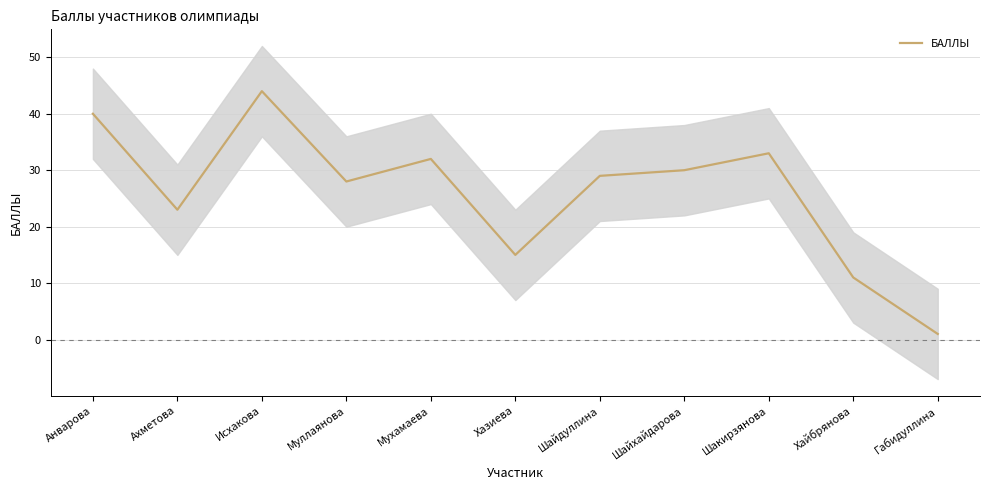

True or false: the data shows 30 at Шайхайдарова.

True